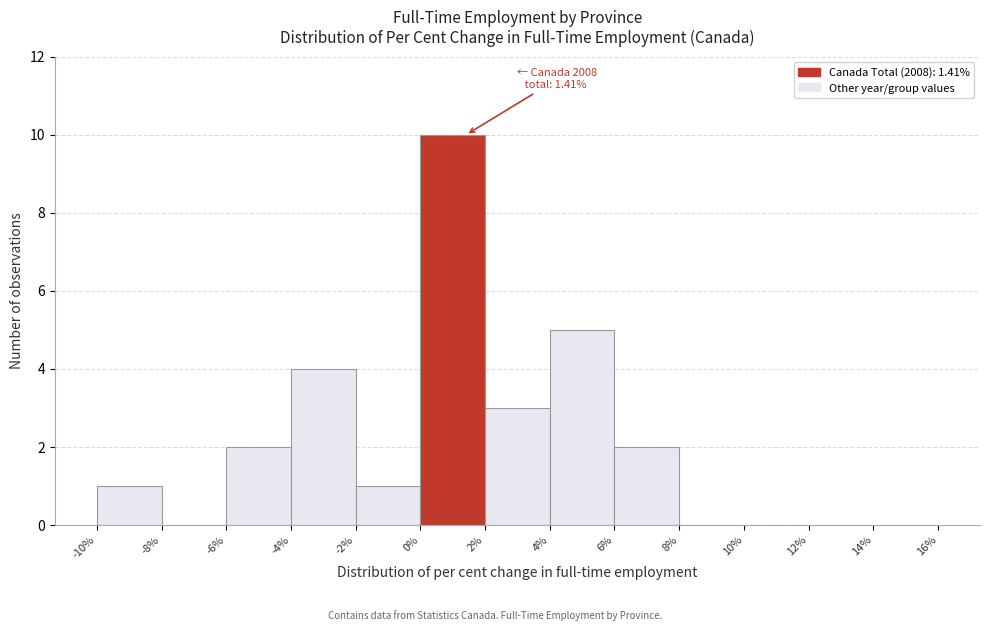

Which range on the x-axis has the tallest bar?

0% to 2%